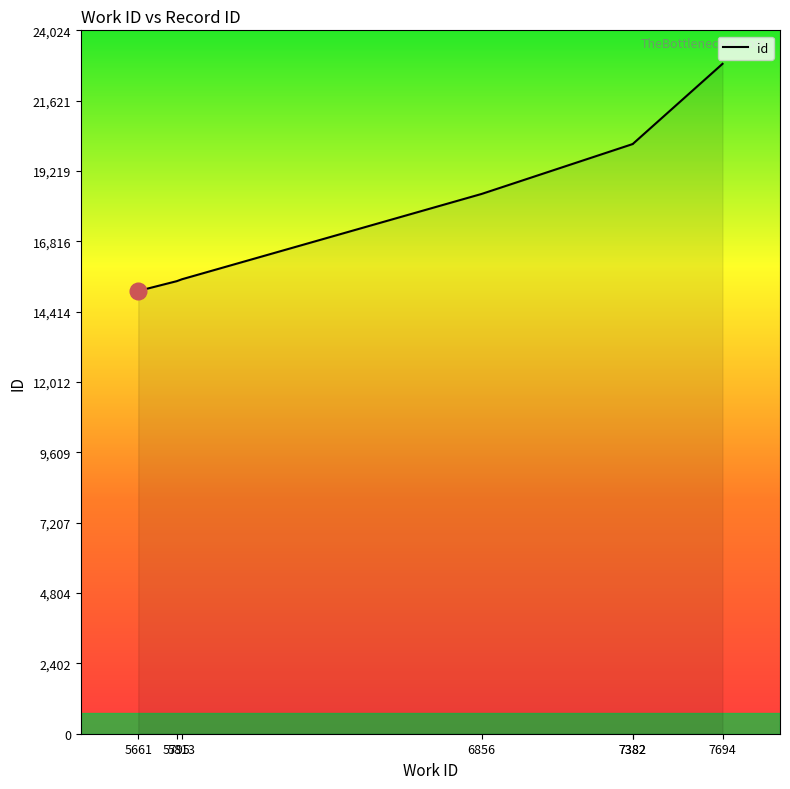

List the labels in order of value, largest first.

7694, 7382, 7382, 6856, 5813, 5795, 5661